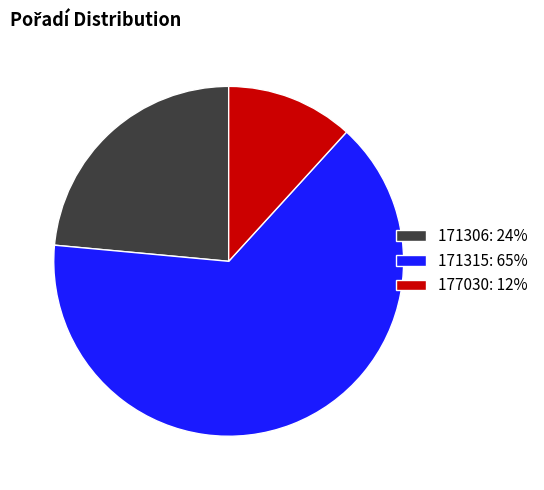

Does any single category account for the majority?

Yes